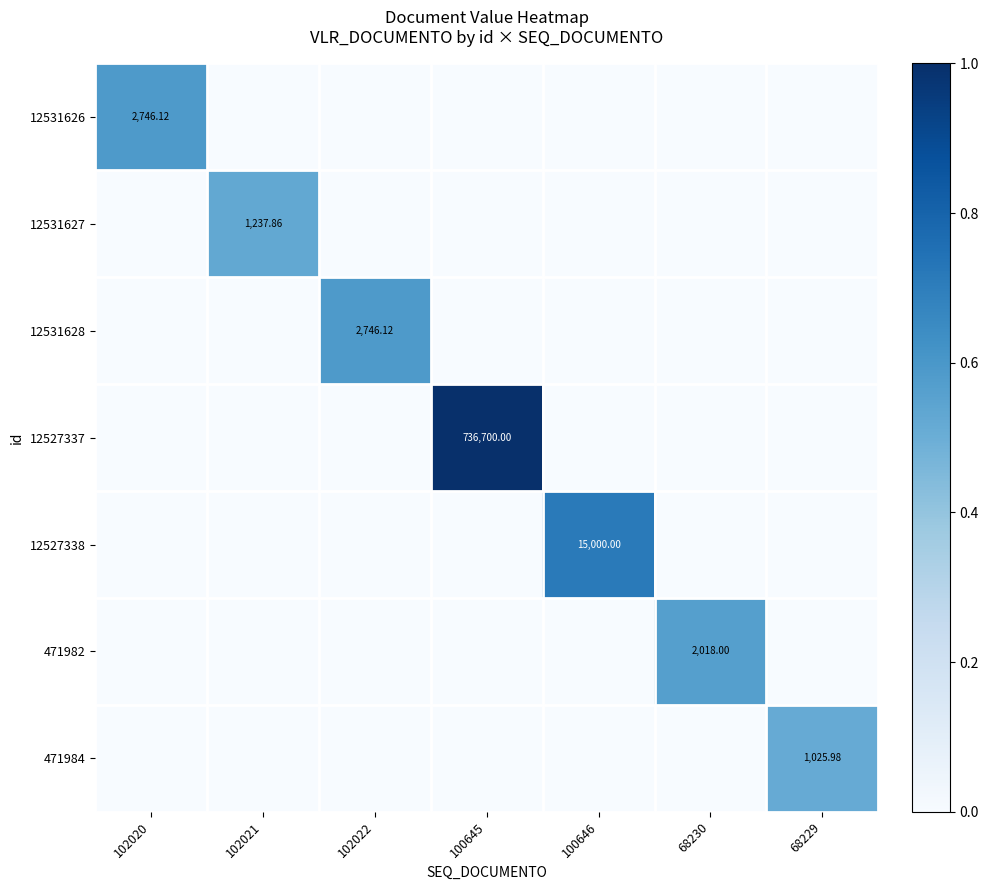

Which has a higher value, 102020 or 68229?

102020